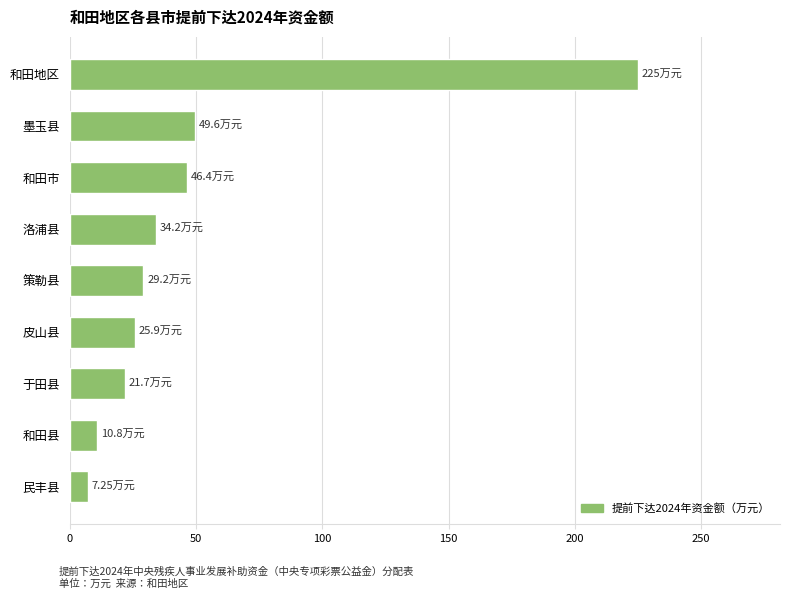

Which has a higher value, 和田市 or 皮山县?

和田市